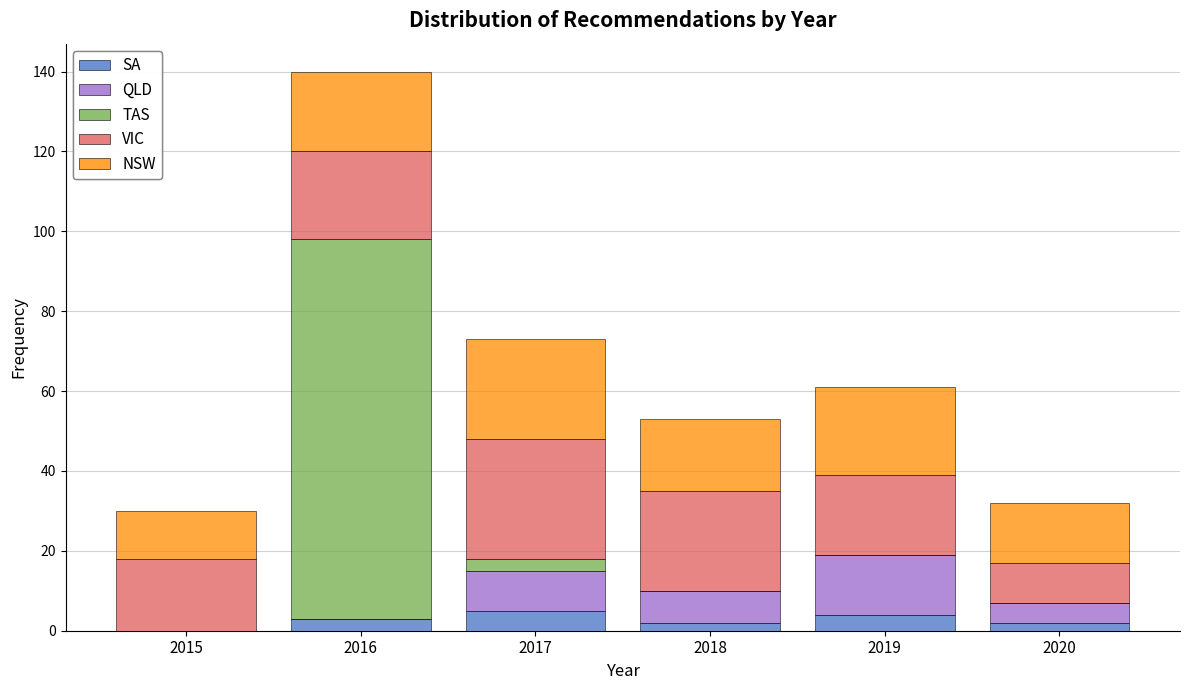

Reading left to right, transcribe this chart: for each stacked bar, give the range it covers on the x-axis and its total height. The values are not printed on the chart, so give them approximately, as read against the axis.

2014.5 to 2015.5: 30
2015.5 to 2016.5: 140
2016.5 to 2017.5: 74
2017.5 to 2018.5: 54
2018.5 to 2019.5: 62
2019.5 to 2020.5: 32